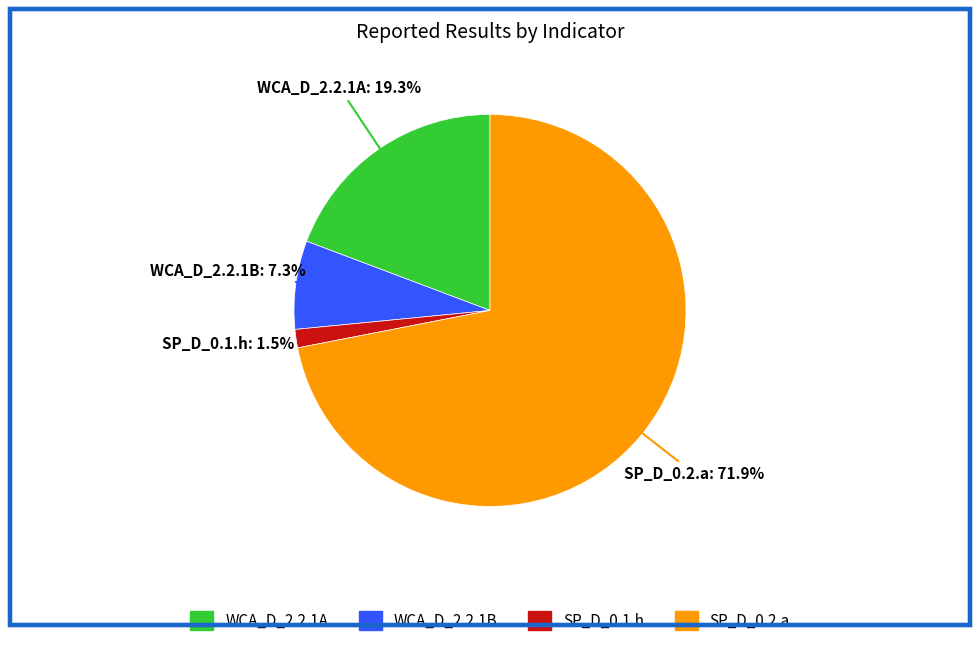

Rank the categories by value from highest to lowest.

SP_D_0.2.a, WCA_D_2.2.1A, WCA_D_2.2.1B, SP_D_0.1.h